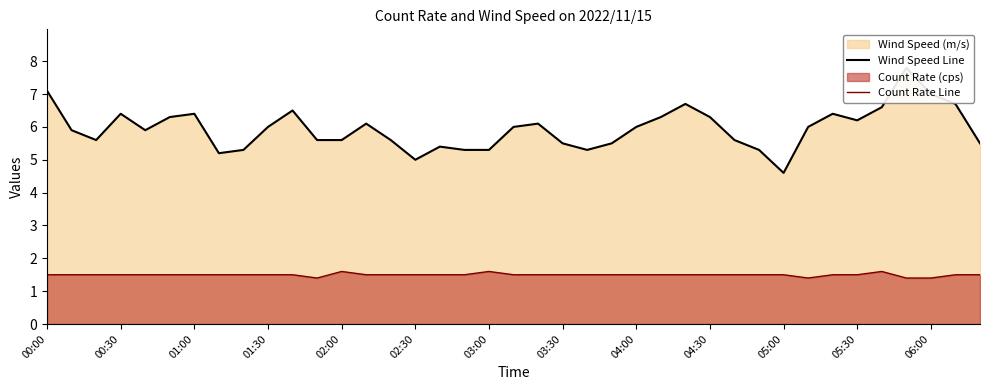

What is the spread (max minus min) of values at 13?

4.6